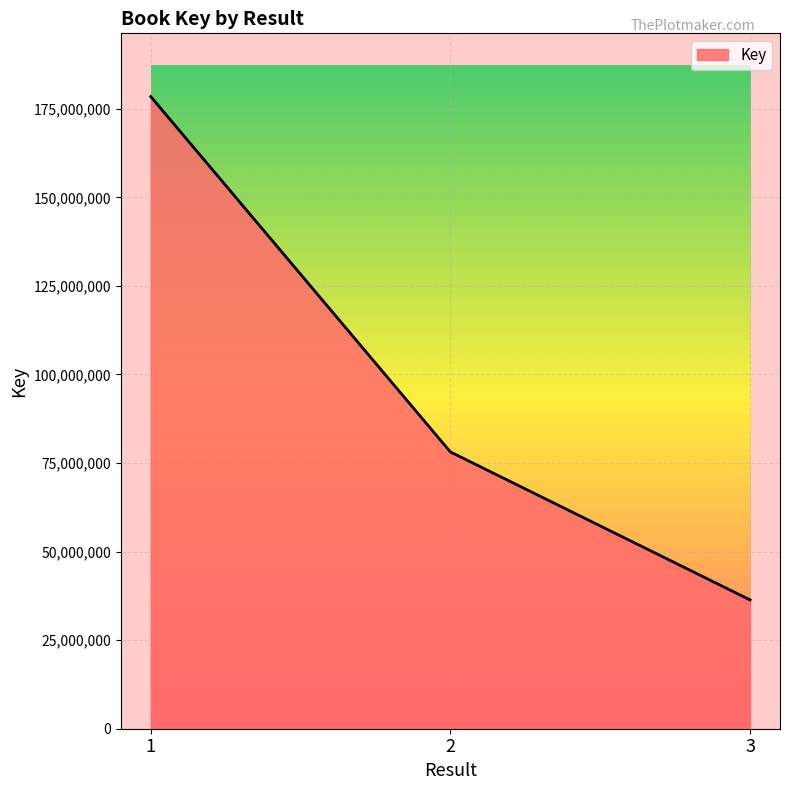

Reading right to left, list all the values displayed in this chart.

3=36370214	2=78141489	1=178466597